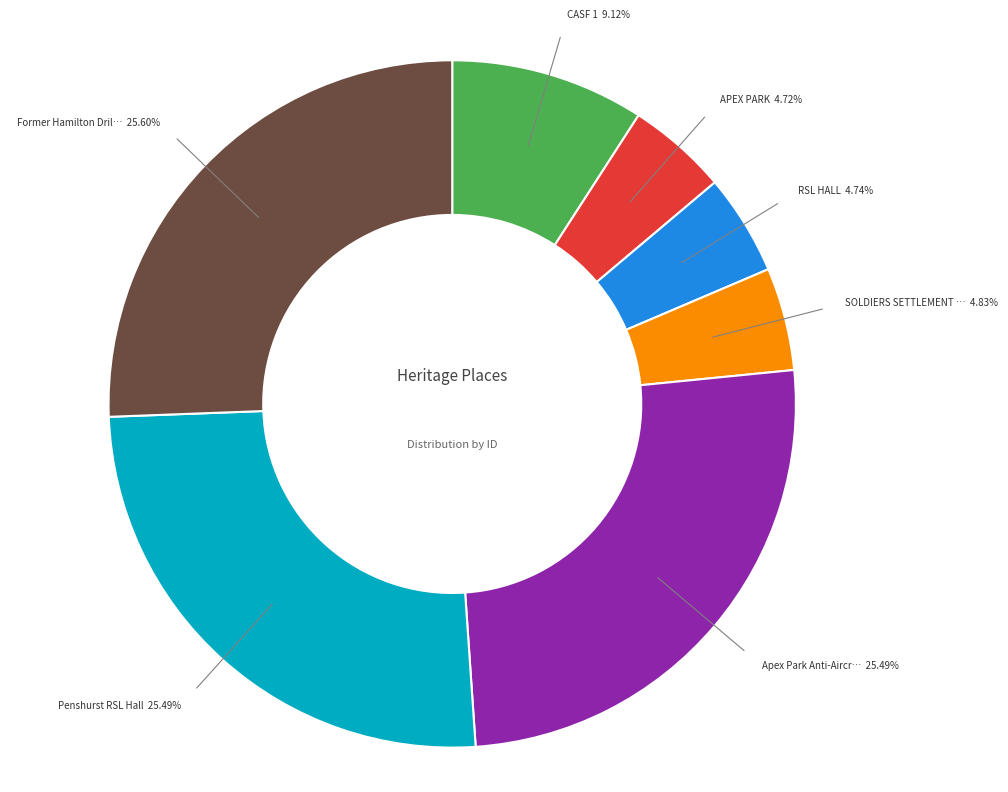

Does any single category account for the majority?

No